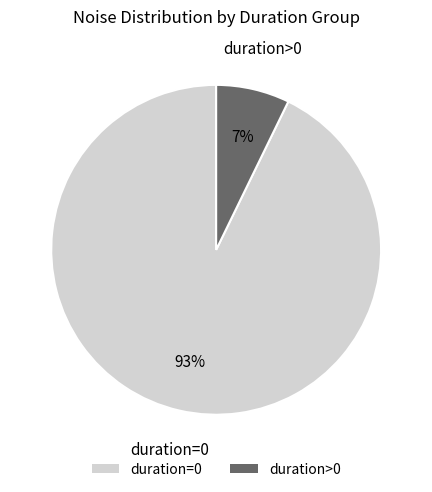

Which has a higher value, duration=0 or duration>0?

duration=0